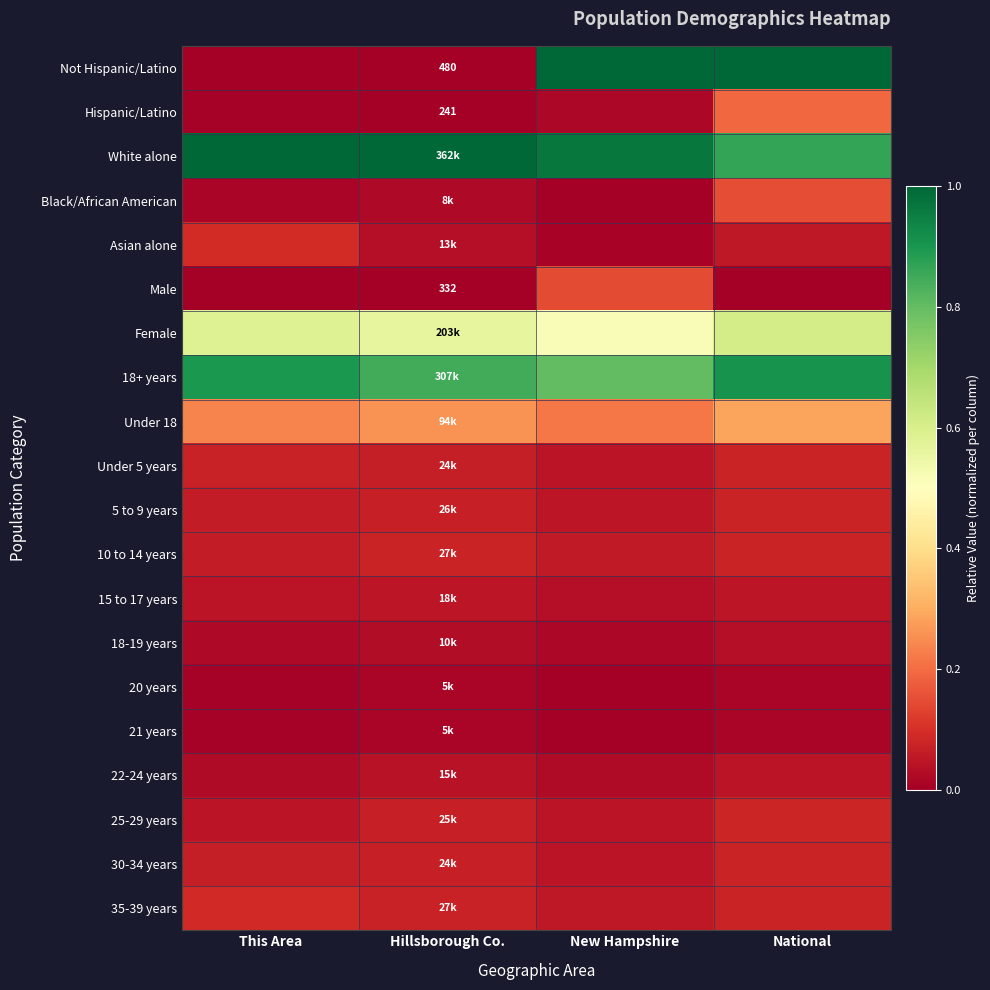

How many 18+ years values are between 0 and 1?

4